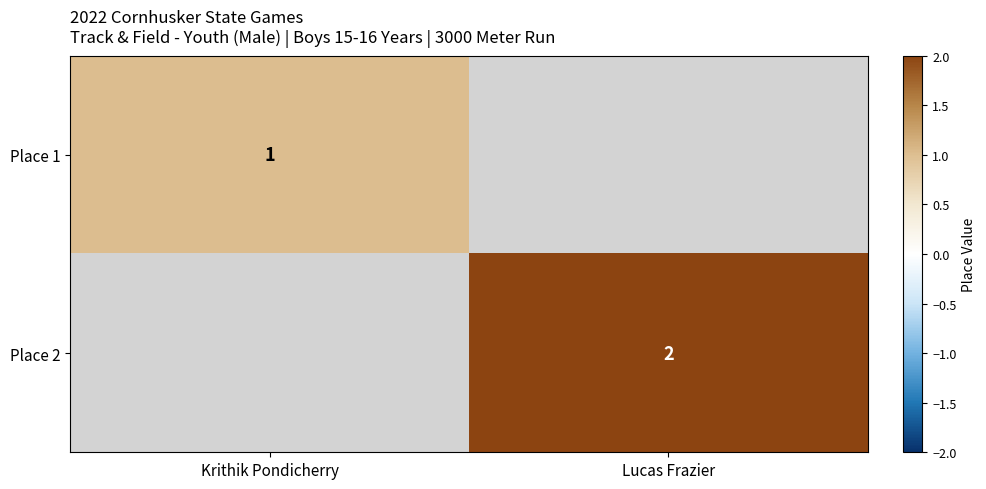

Is it true that Place 2 equals 3 at Lucas Frazier?

False